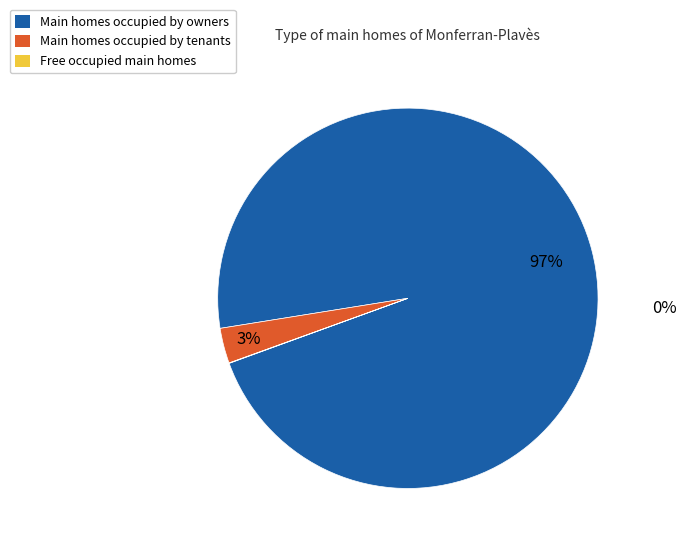

Is there a majority slice in this chart?

Yes